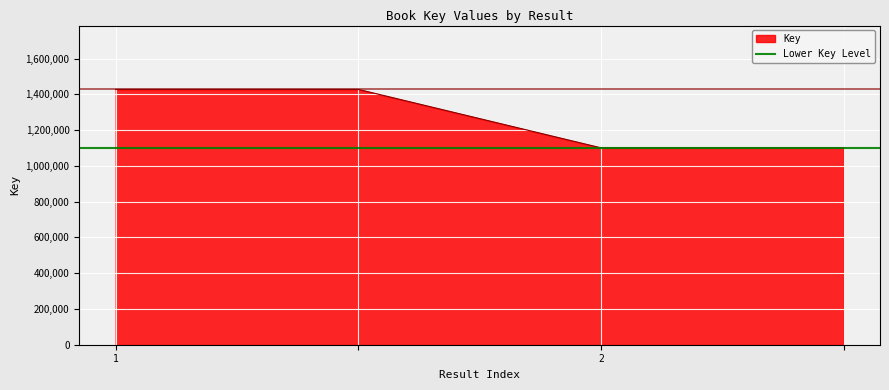

What is the highest value of the Key series?

1427426